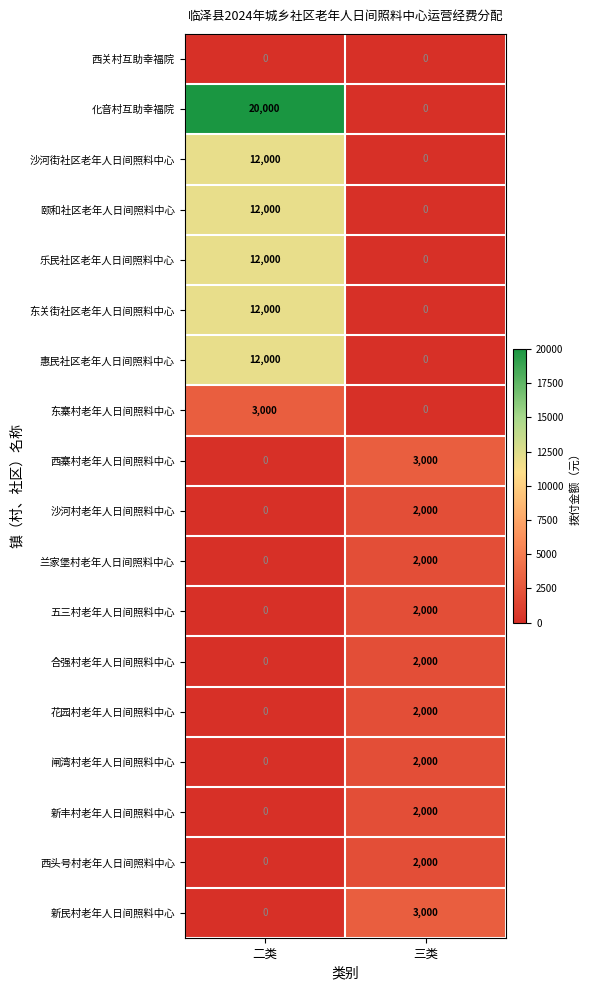

Where is 新丰村老年人日间照料中心 nearest to the value 1000?

二类